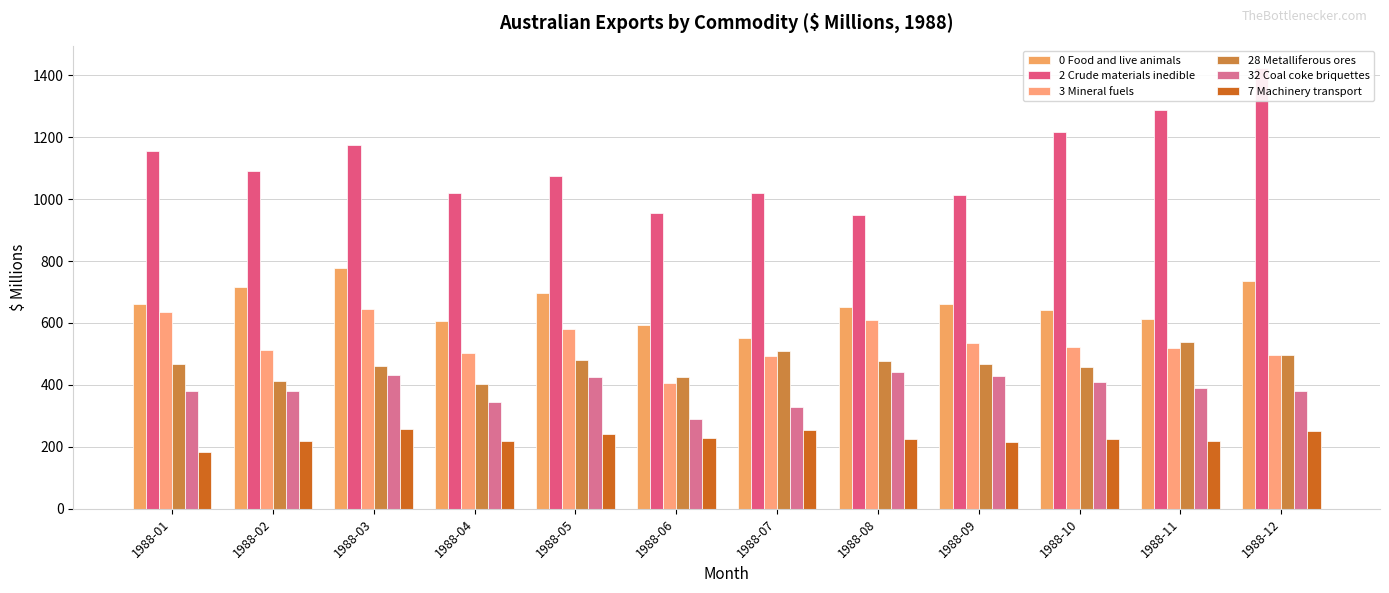

At which category does the chart reach its minimum across all series?

1988-01